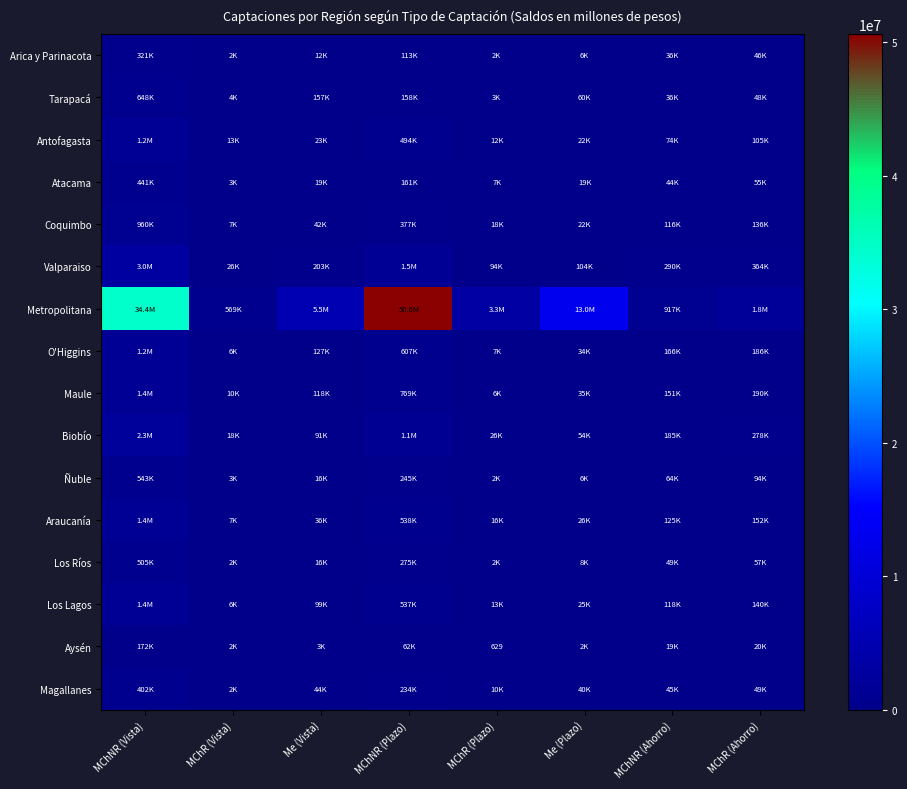

Where does the Araucanía series first go above 124603?

MChNR (Vista)